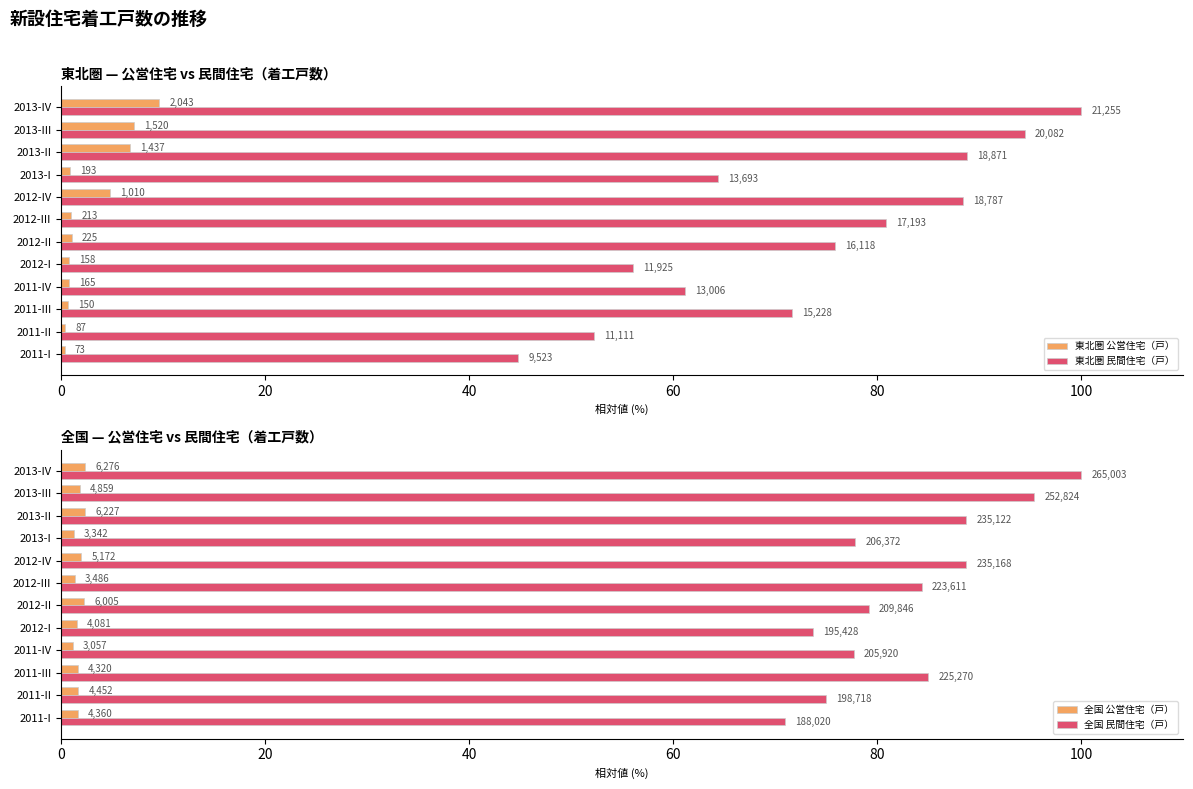

At 2011-IV, list the series in order from largest to smallest.

全国 民間住宅（戸）, 東北圏 民間住宅（戸）, 全国 公営住宅（戸）, 東北圏 公営住宅（戸）